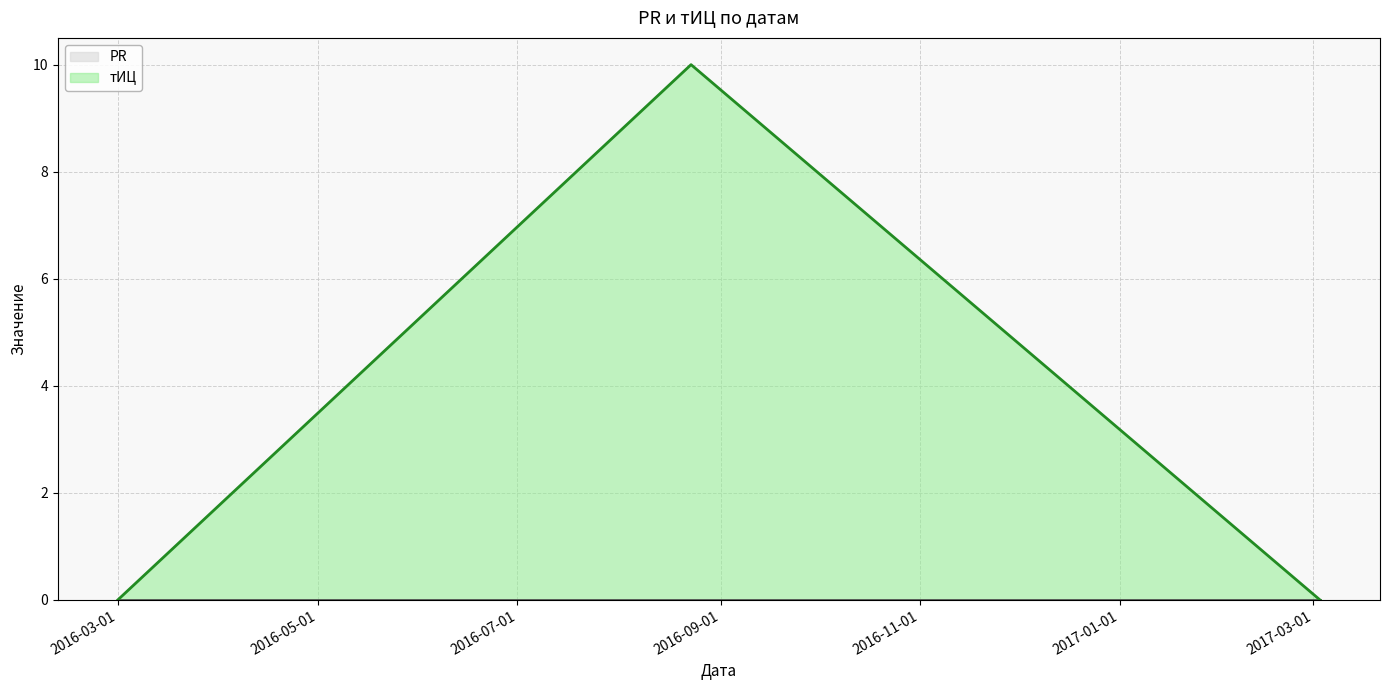

What is the maximum value for тИЦ?

10